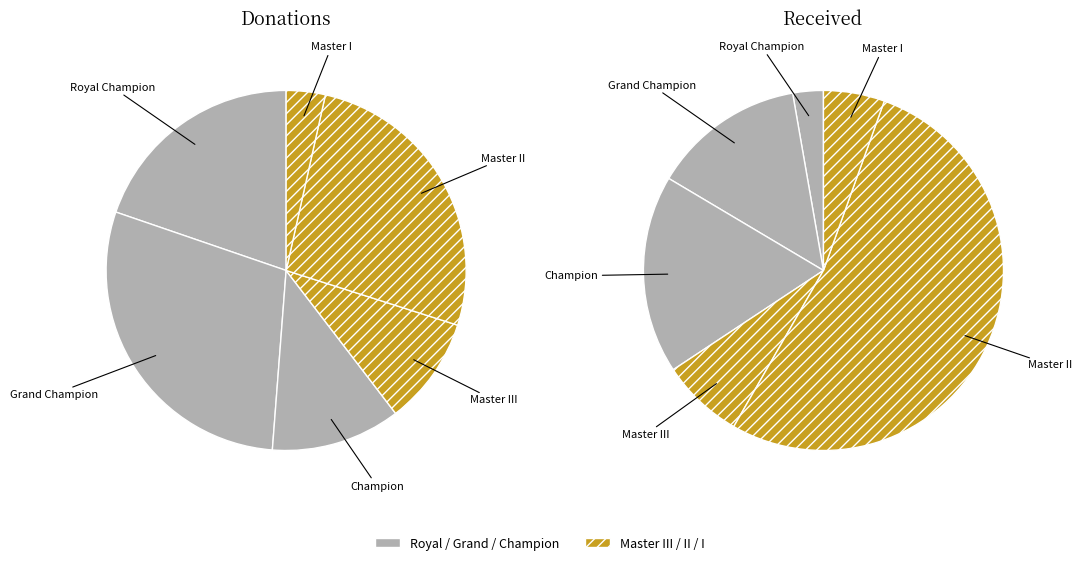

True or false: Master I accounts for 9% of the total.

False